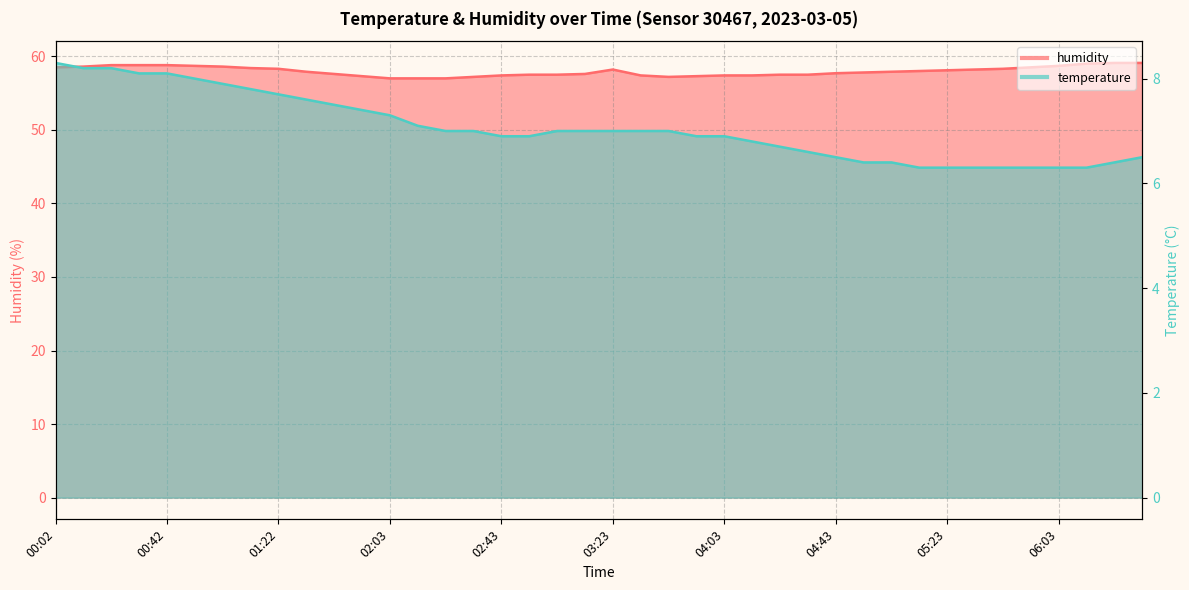

Rank the series by their average value, from lowest to highest.

temperature, humidity